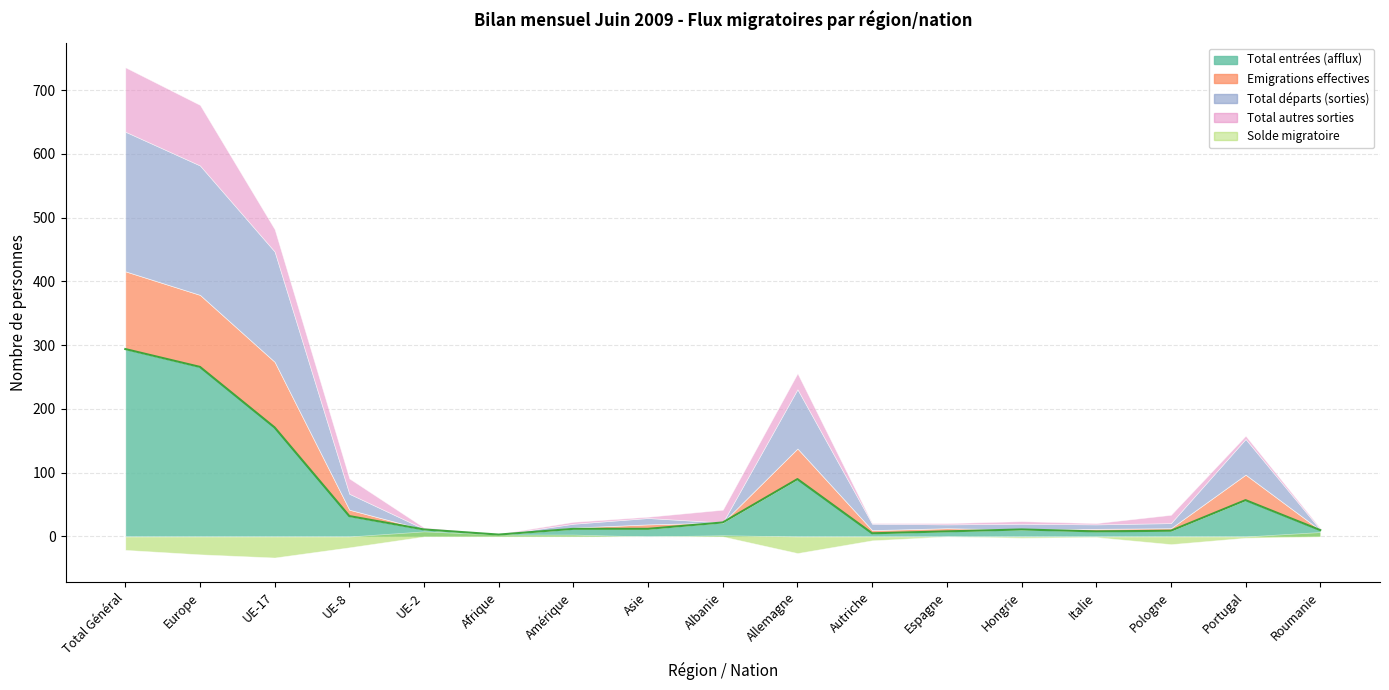

Which series ends up on top after the final intersection of Total départs (sorties) and Total autres sorties?

Total autres sorties